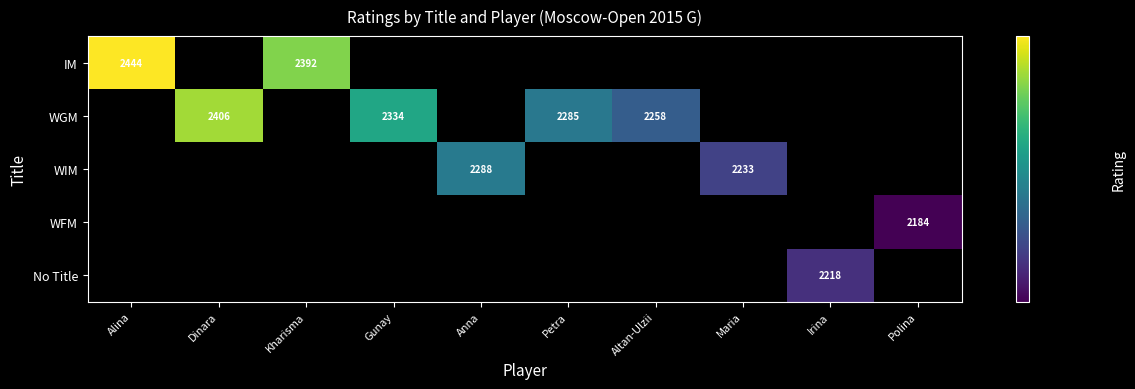

The WIM series shows 2233 at Maria. True or false?

True